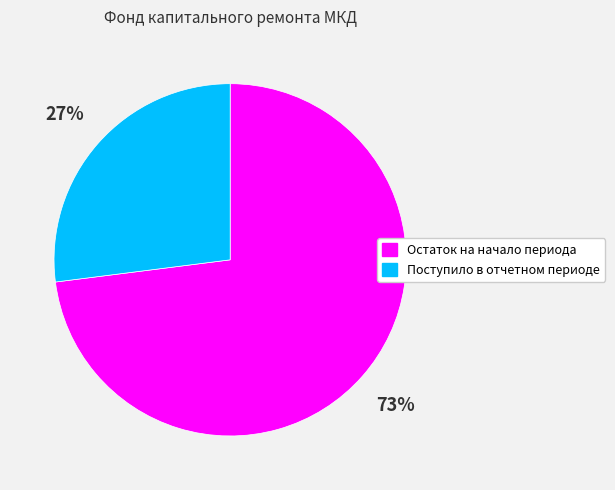

To the nearest percent, what is the combined percentage of Остаток на начало периода and Поступило в отчетном периоде?

100%